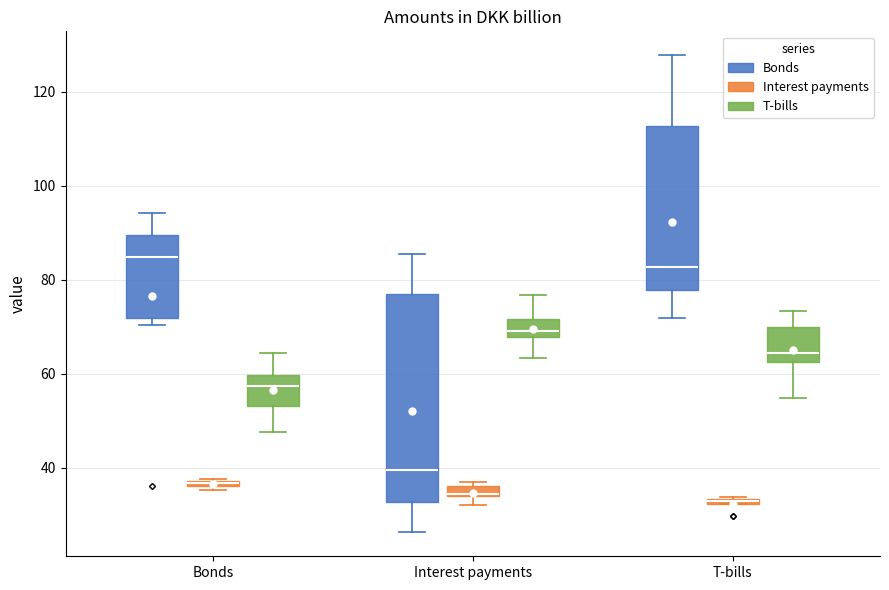

Which box is the tallest, from its lower edge to its upper edge?

Interest payments (Bonds)